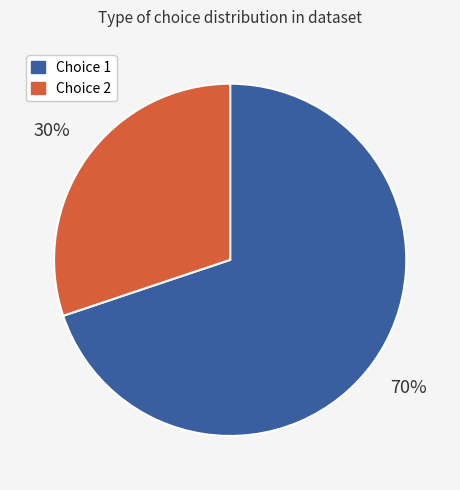

To the nearest percent, what is the difference between the largest and smallest slice percentages?

40%